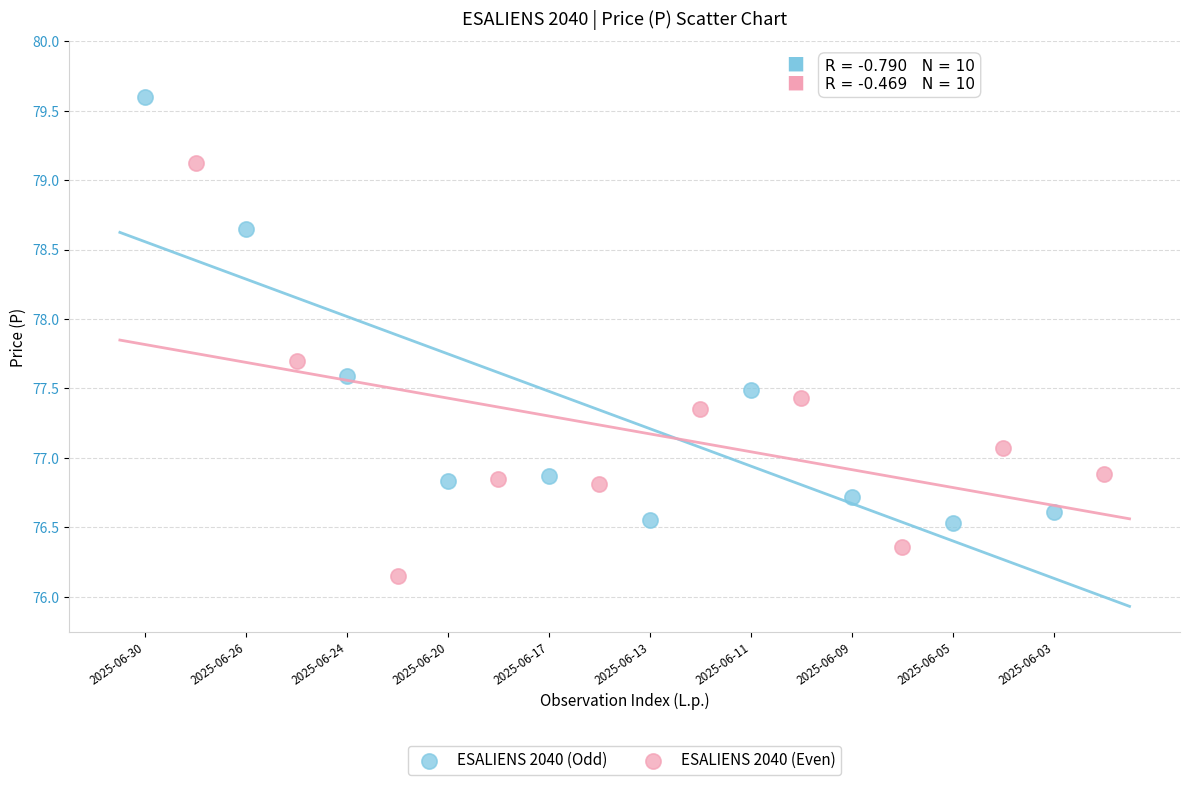

Which series contains the lowest Y value?

ESALIENS 2040 (Even)